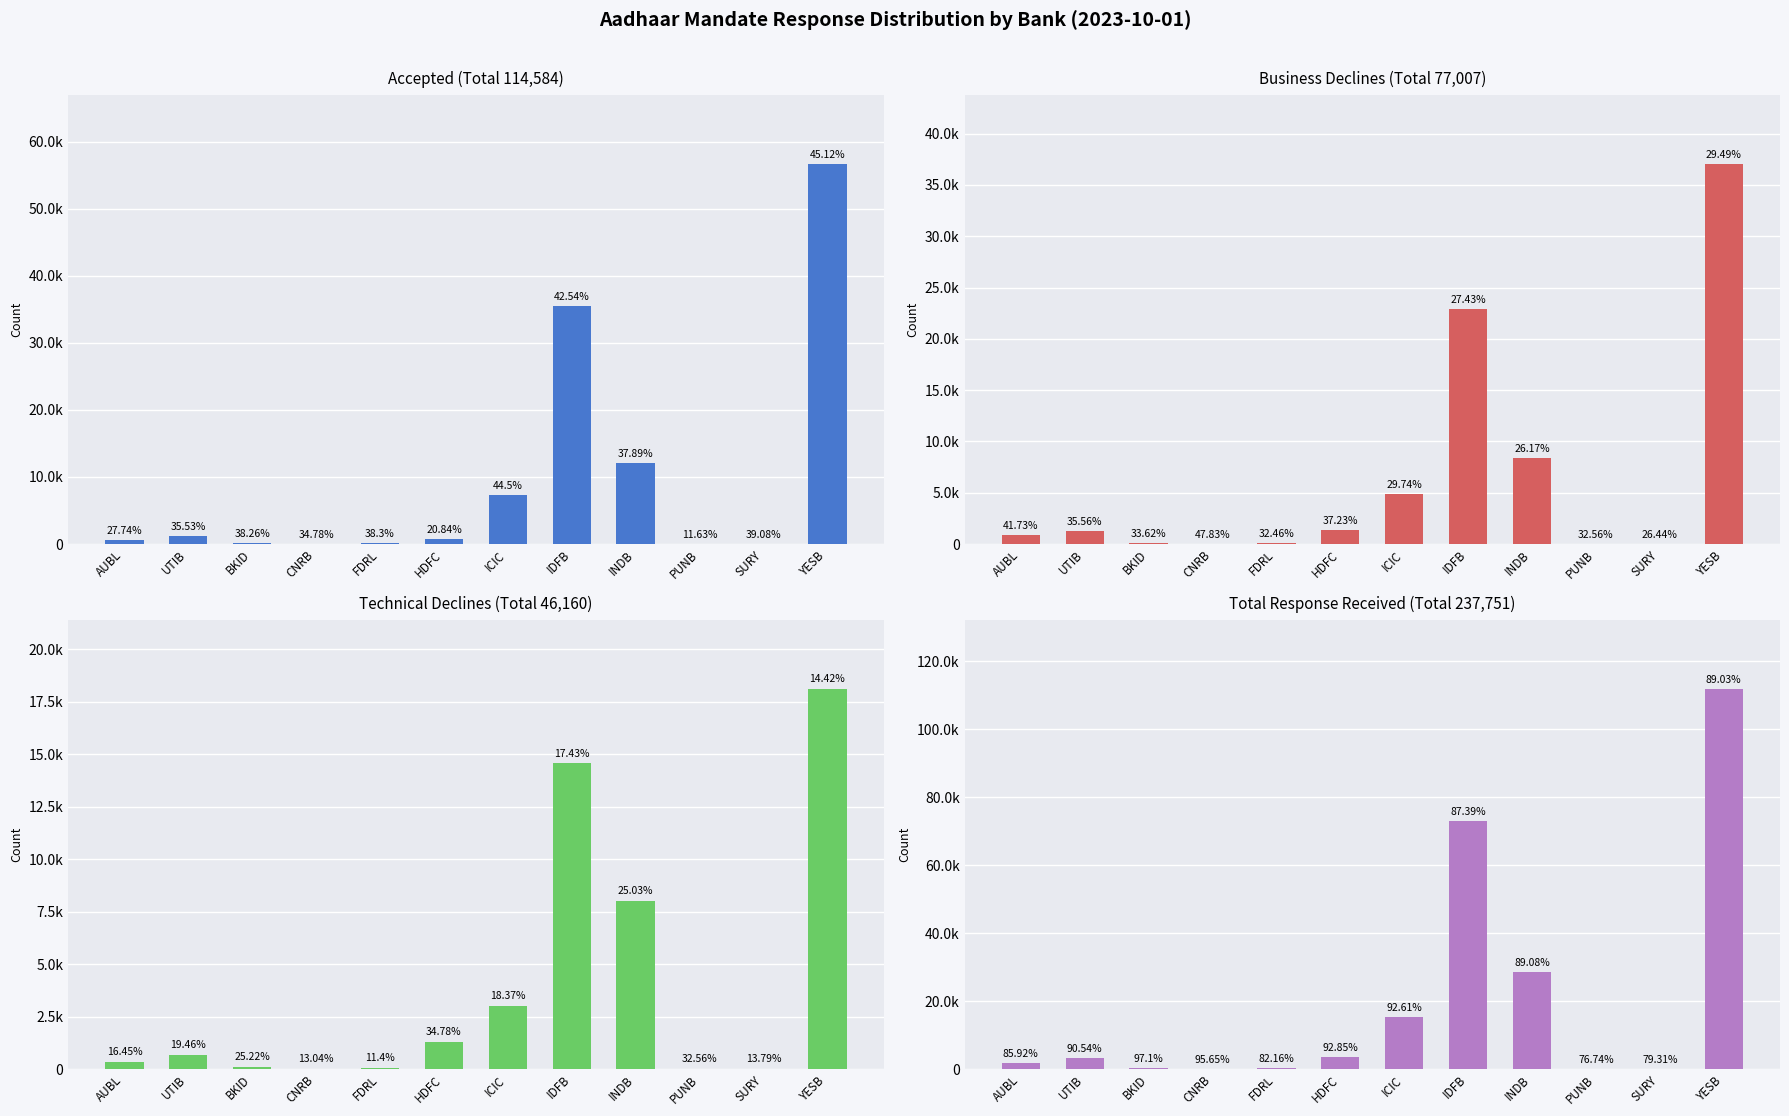

How many groups of bars are there?

12